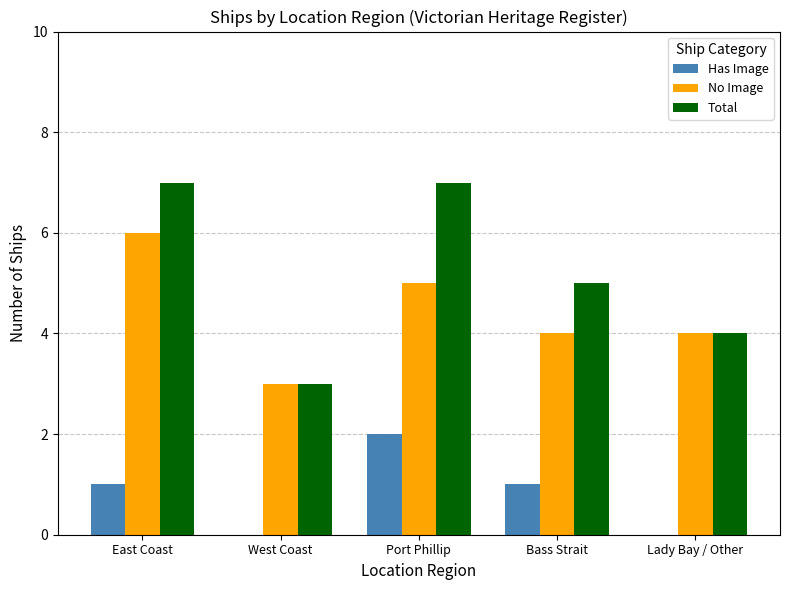

What is the sum of all Total values?

26